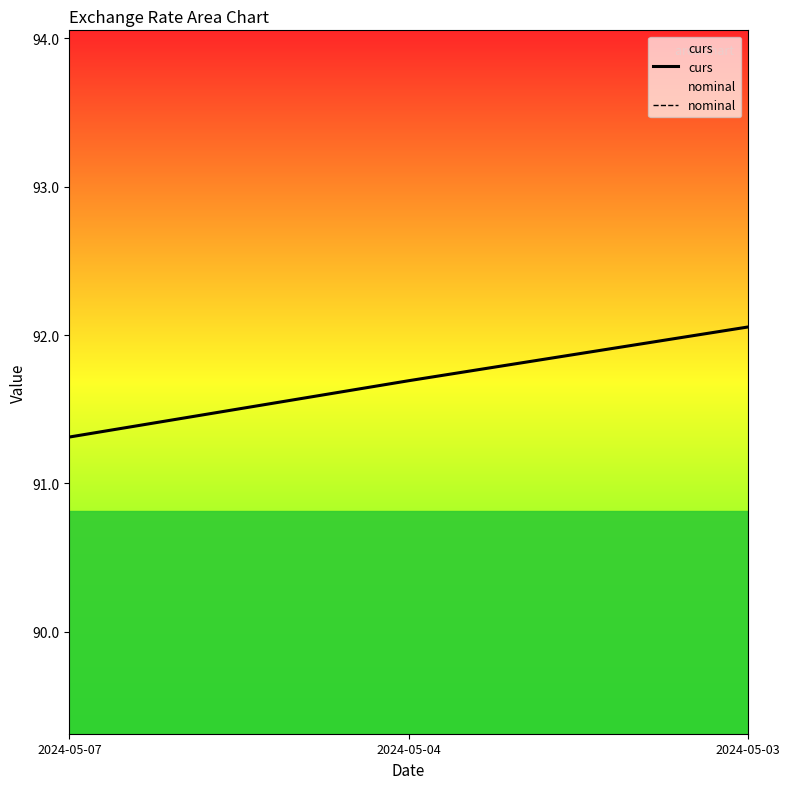

What is the sum of the nominal values at 2024-05-03 and 2024-05-07?

2.0